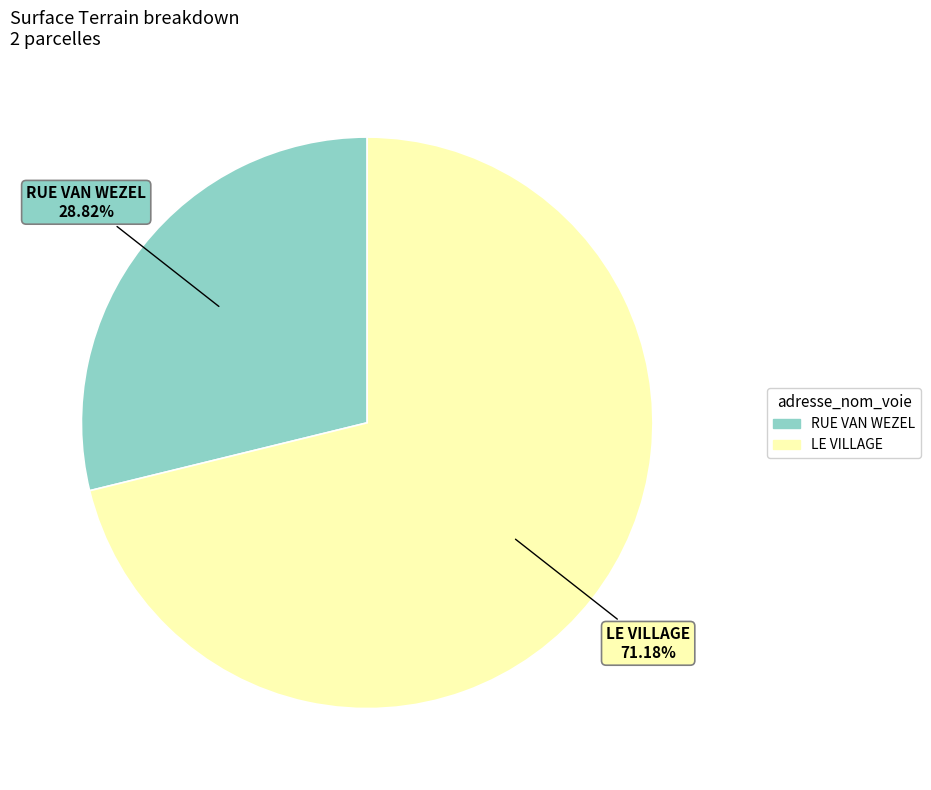

To the nearest percent, what percentage of the pie is RUE VAN WEZEL?

29%